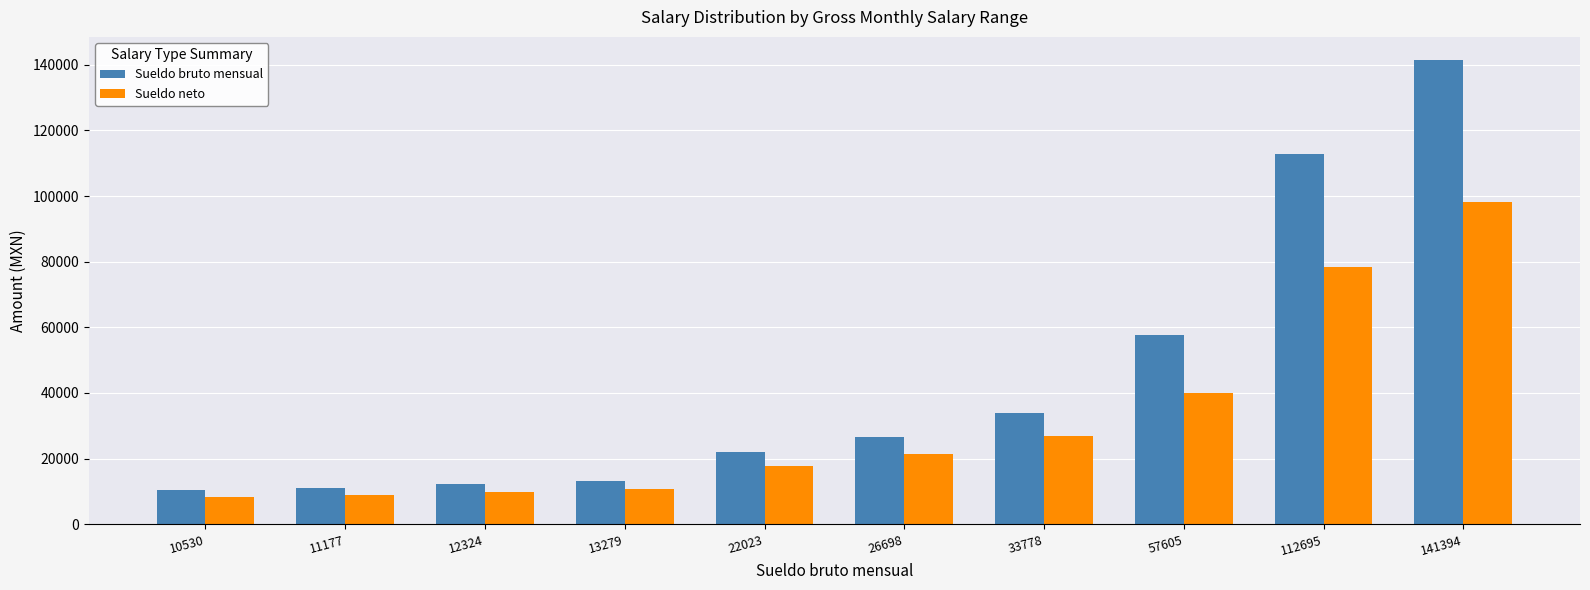

Rank the series by their average value, from highest to lowest.

Sueldo bruto mensual, Sueldo neto